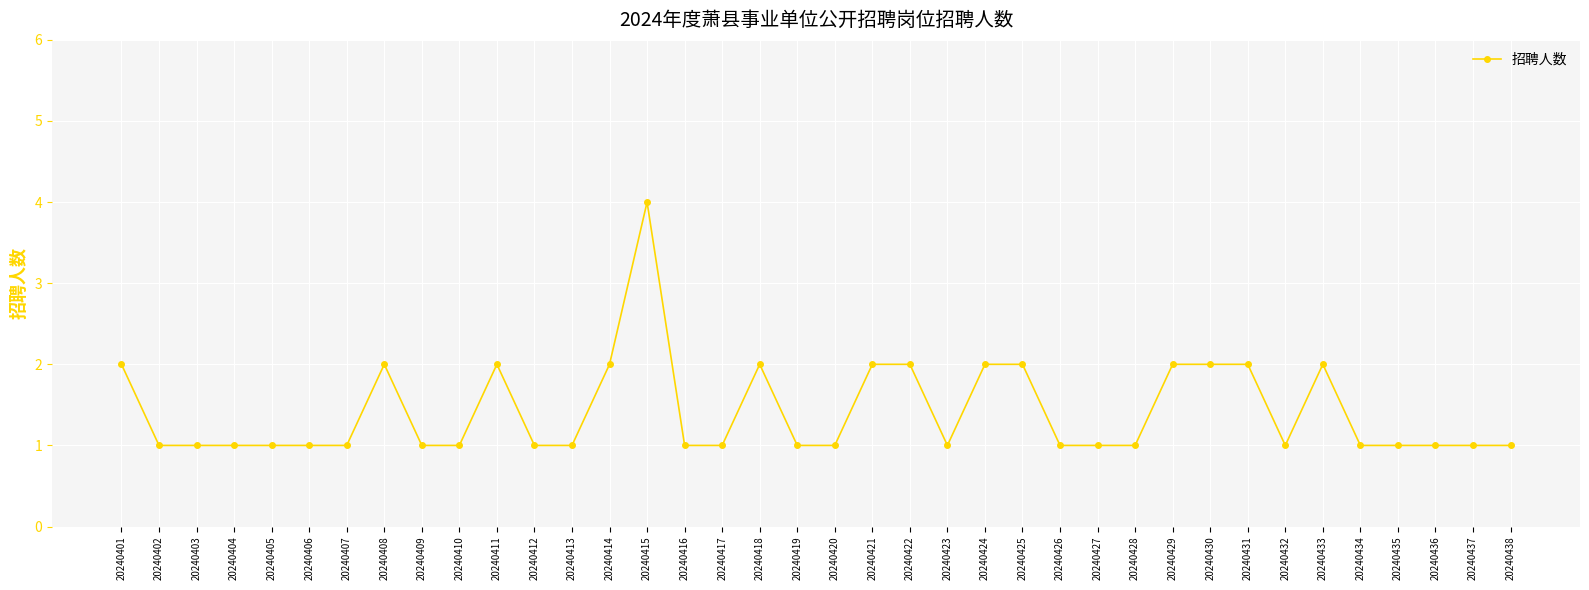

What is the difference between the maximum and minimum values?

3